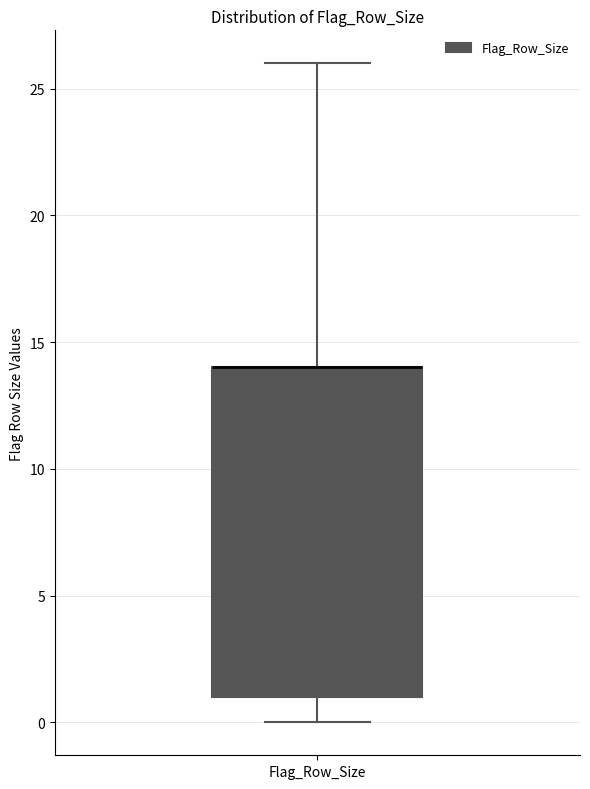

Where does the lower whisker of the box for Flag_Row_Size end on the y-axis? The values are not printed on the chart, so give them approximately, as read against the axis.

0